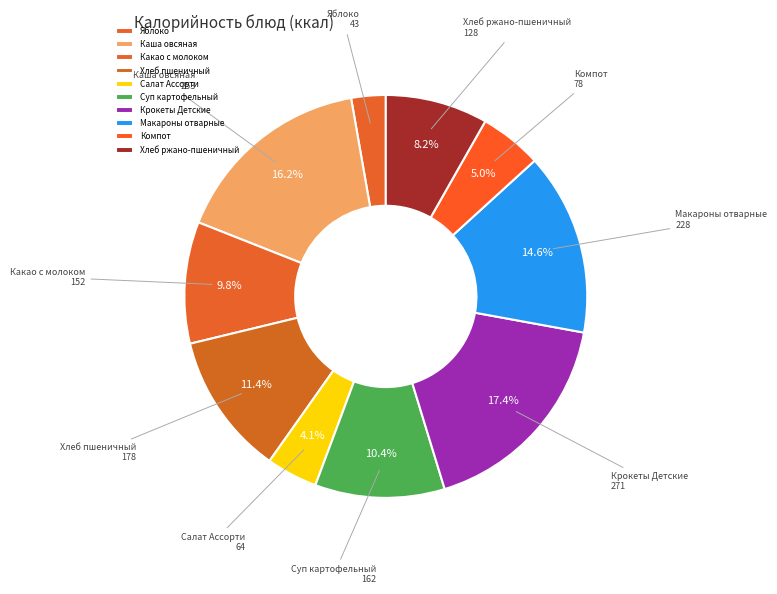

To the nearest percent, what percentage of the pie is Какао с молоком?

10%